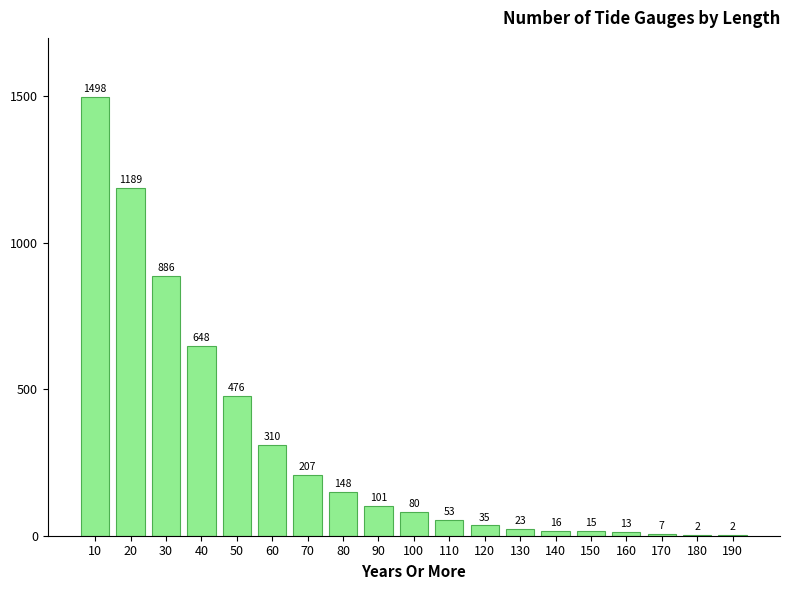

Reading left to right, list all the values displayed in this chart.

10=1498	20=1189	30=886	40=648	50=476	60=310	70=207	80=148	90=101	100=80	110=53	120=35	130=23	140=16	150=15	160=13	170=7	180=2	190=2